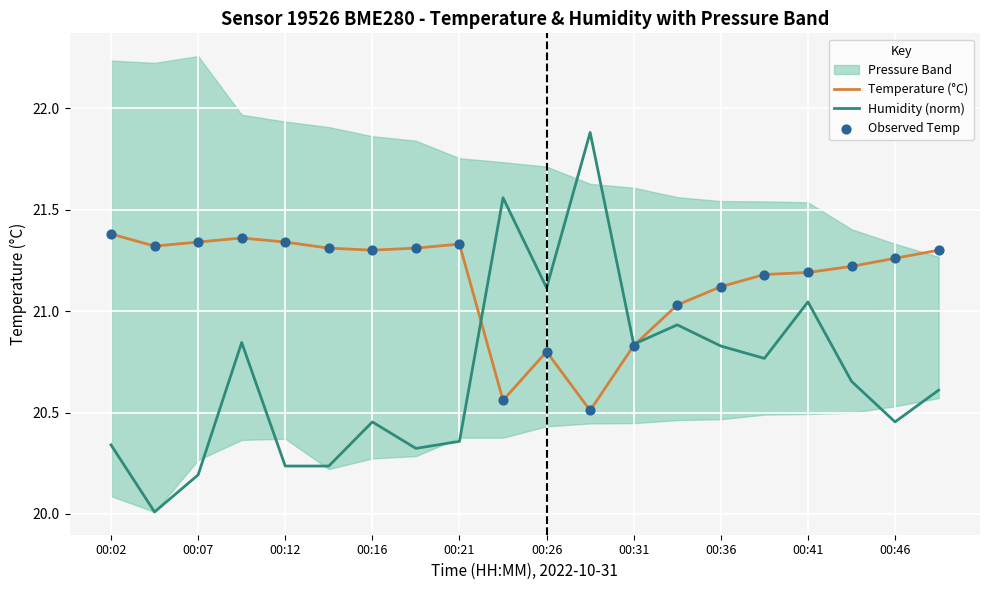

Which series has the largest total across all categories?

Temperature (°C)